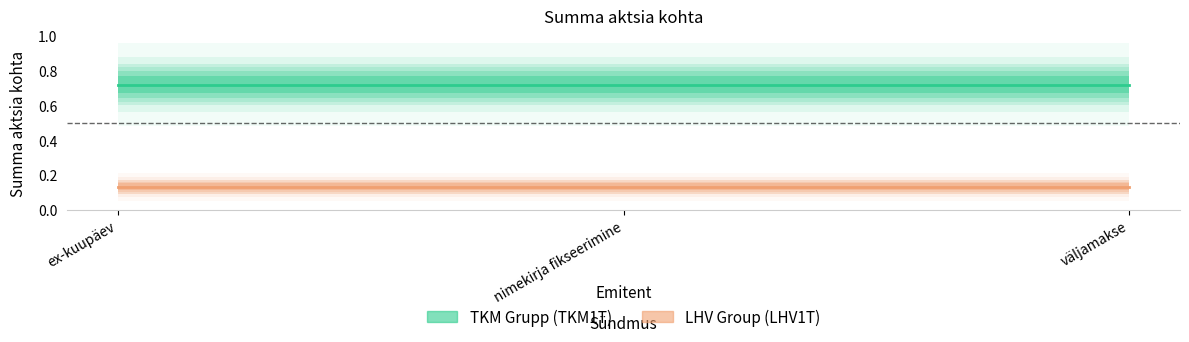

Between väljamakse and nimekirja fikseerimine, which is larger?

väljamakse